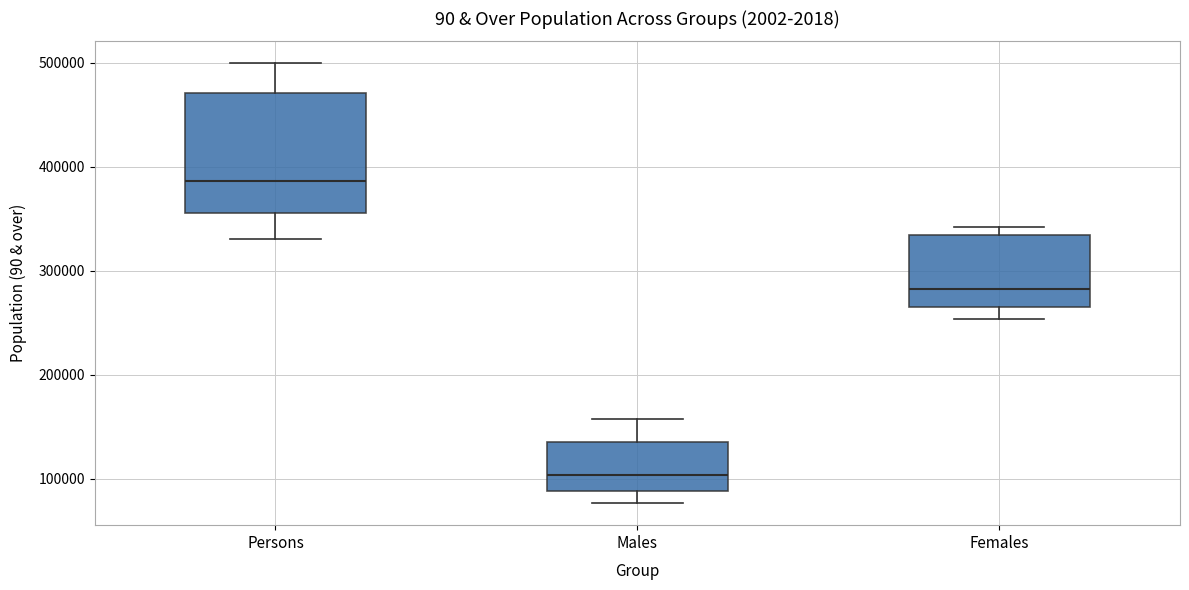

Reading left to right, transcribe this box plot: for each box, give where its median line is, the range the box spans, and where its two whiskers end, as read against the y-axis. The values are not printed on the chart, so give them approximately, as read against the axis.

Persons: median 390000, box 360000 to 470000, whiskers 330000 to 500000
Males: median 100000, box 90000 to 140000, whiskers 80000 to 160000
Females: median 280000, box 270000 to 330000, whiskers 250000 to 340000